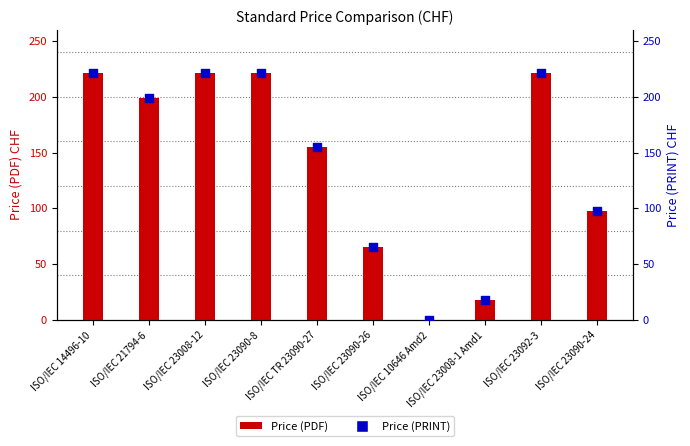

What is the total value across all series at ISO/IEC 23090-26?

130